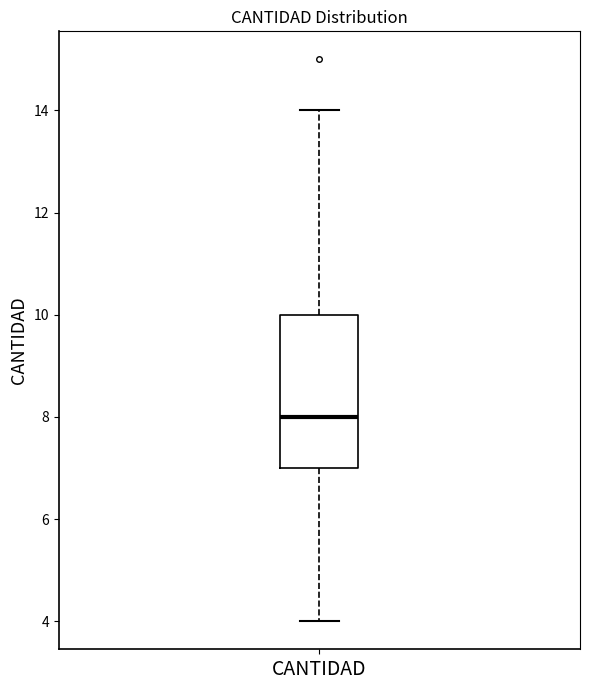

Where is the upper edge of the box for CANTIDAD on the y-axis? The values are not printed on the chart, so give them approximately, as read against the axis.

10